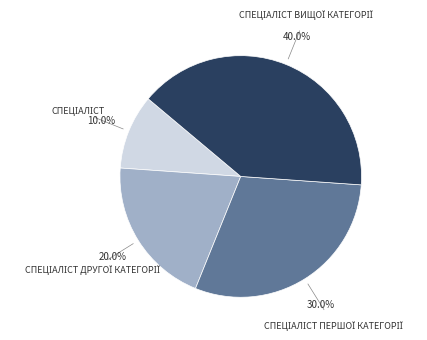

Does any single category account for the majority?

No